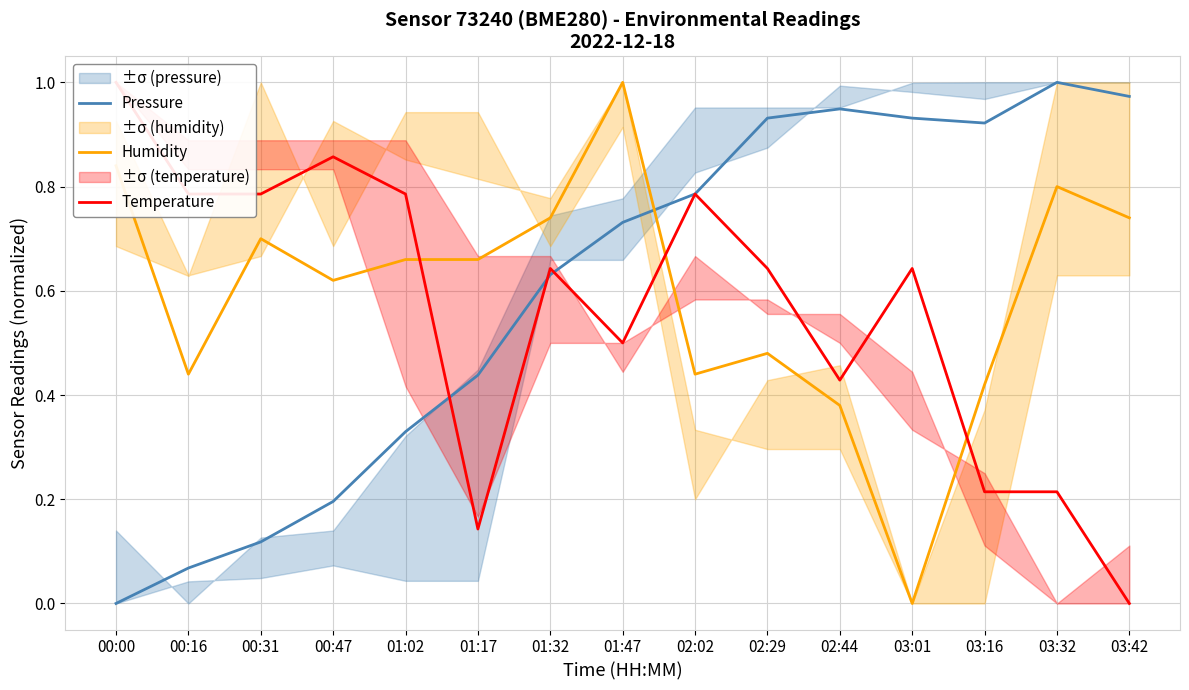

Which series has the largest range (max minus min)?

Pressure